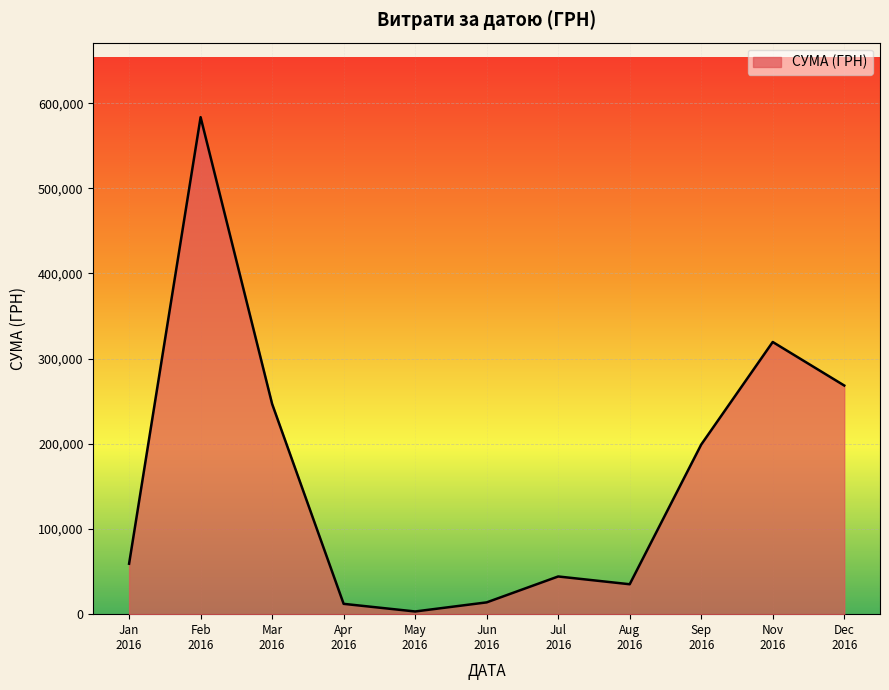

What is the greatest value displayed?

583556.1